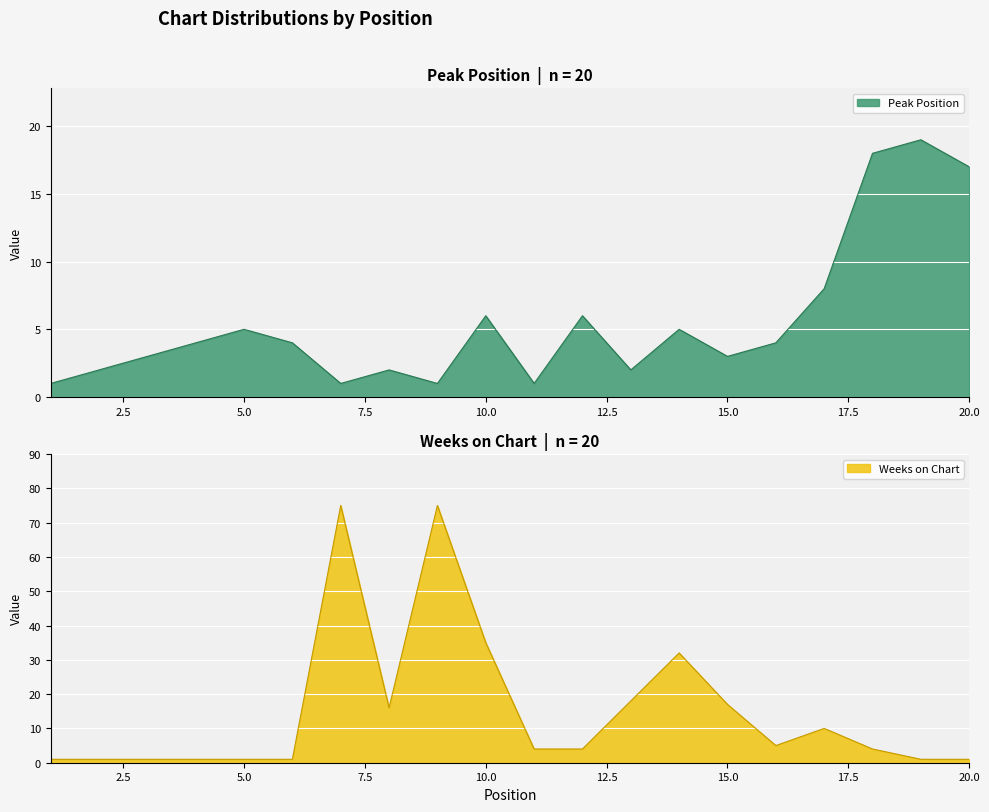

How many data points in Weeks on Chart are above 4?

9